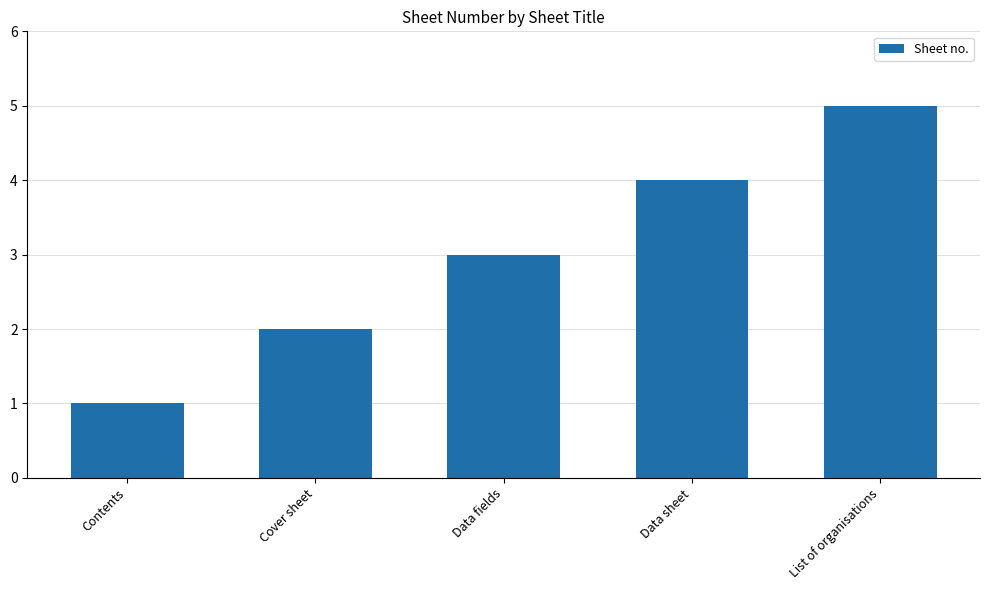

True or false: the data shows 8 at List of organisations.

False